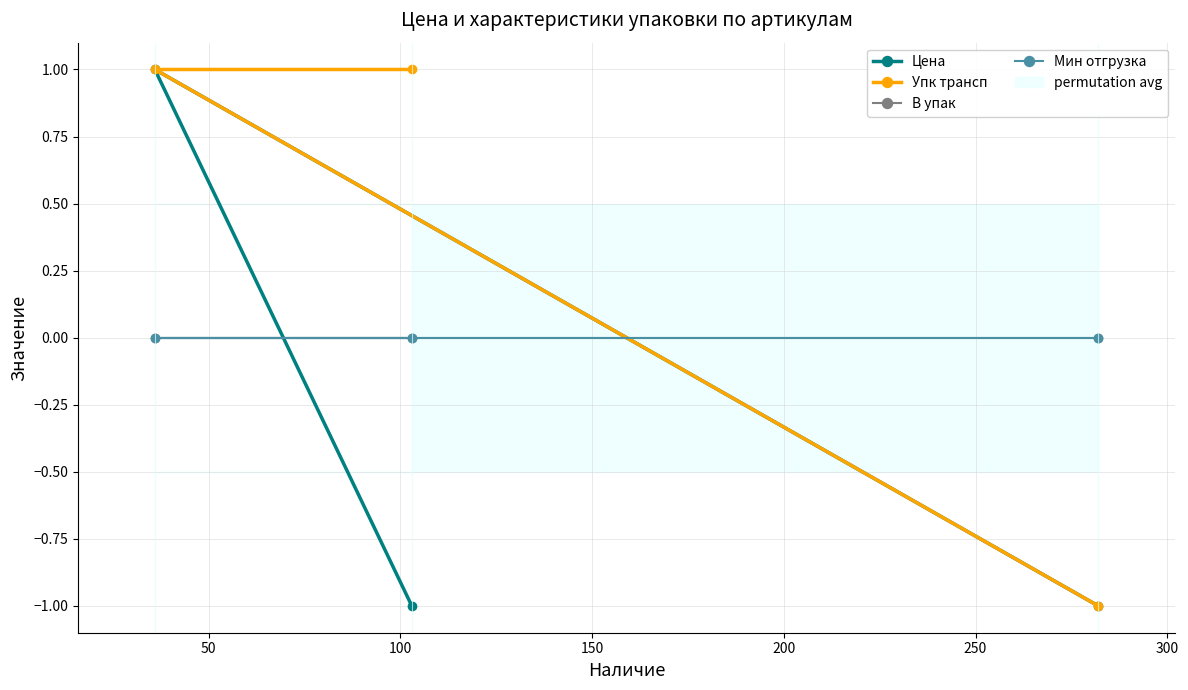

List the series in order of their peak value, lowest first.

В упак, Мин отгрузка, Цена, Упк трансп